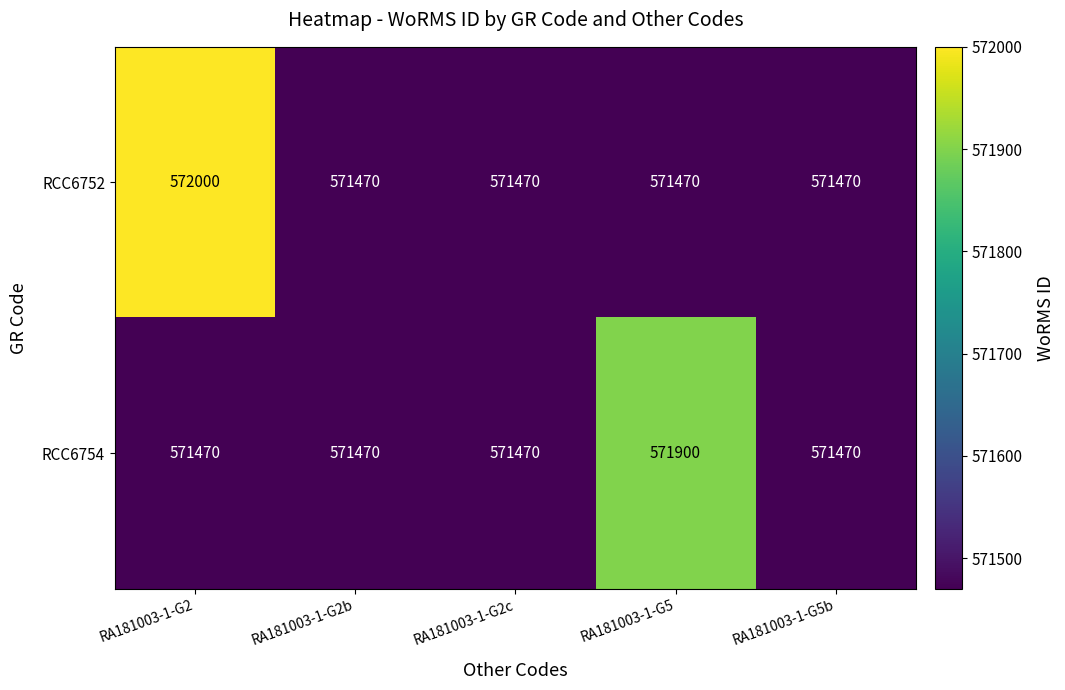

List the series in order of their overall mean, highest first.

RCC6752, RCC6754